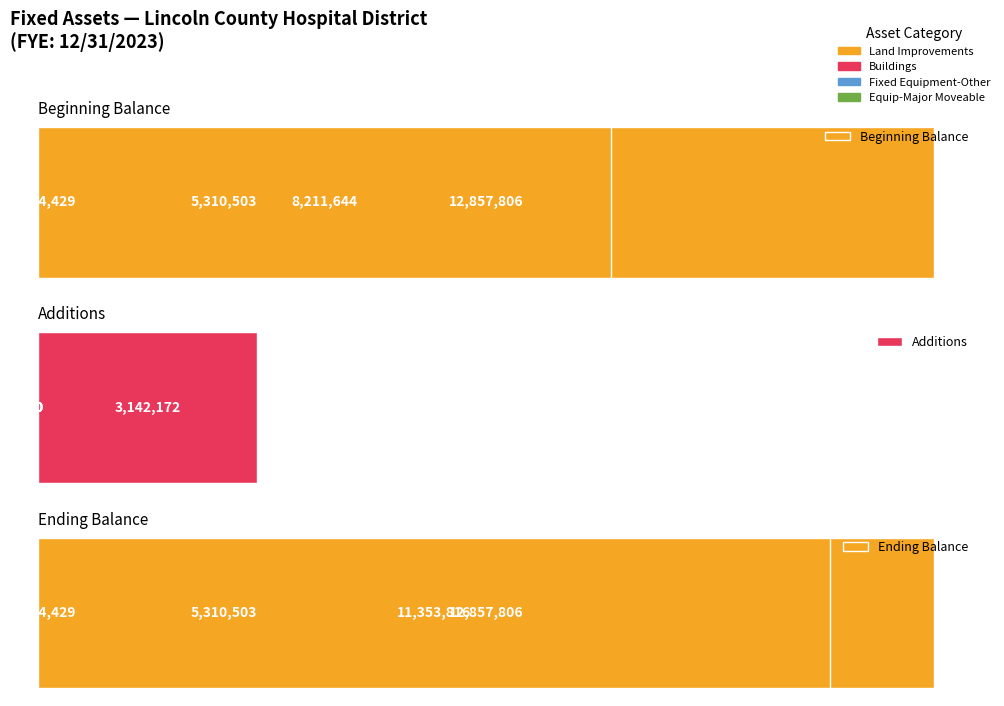

What is the value of the Ending Balance bar at the 1st from the left?

324429